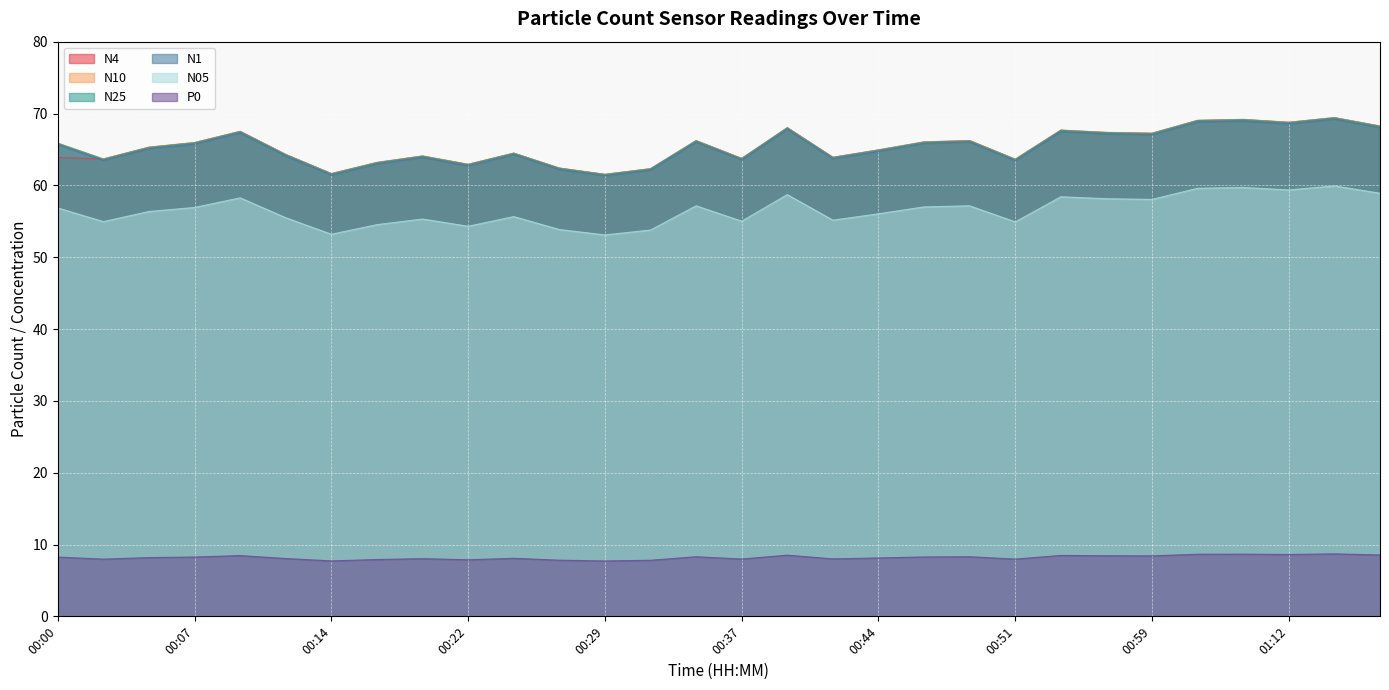

Reading left to right, transcribe all the data shown in this chart.

N4: 63.9	63.7	65.3	66.0	67.5	64.3	61.6	63.2	64.1	62.9	64.5	62.4	61.5	62.3	66.2	63.7	68.0	63.9	64.9	66.0	66.2	63.6	67.7	67.4	67.2	69.0	69.2	68.8	69.4	68.2
N10: 65.9	63.7	65.3	66.0	67.5	64.3	61.6	63.2	64.1	62.9	64.5	62.4	61.5	62.3	66.2	63.8	68.0	63.9	64.9	66.1	66.2	63.6	67.7	67.4	67.3	69.1	69.2	68.8	69.4	68.3
N25: 65.8	63.6	65.3	65.9	67.5	64.3	61.6	63.2	64.1	62.9	64.5	62.4	61.5	62.3	66.2	63.7	68.0	63.9	64.9	66.0	66.2	63.6	67.7	67.3	67.2	69.0	69.2	68.8	69.4	68.2
N1: 65.7	63.5	65.1	65.8	67.3	64.1	61.4	63.0	63.9	62.7	64.3	62.2	61.3	62.1	66.0	63.5	67.8	63.7	64.7	65.8	66.0	63.4	67.5	67.2	67.0	68.8	69.0	68.6	69.2	68.0
N05: 56.9	55.0	56.4	56.9	58.3	55.5	53.2	54.5	55.3	54.3	55.6	53.9	53.1	53.8	57.1	55.0	58.7	55.1	56.0	57.0	57.1	54.9	58.4	58.1	58.0	59.6	59.7	59.4	59.9	58.9
P0: 8.2	8.0	8.2	8.3	8.5	8.1	7.7	7.9	8.0	7.9	8.1	7.8	7.7	7.8	8.3	8.0	8.5	8.0	8.1	8.3	8.3	8.0	8.5	8.4	8.4	8.7	8.7	8.6	8.7	8.6